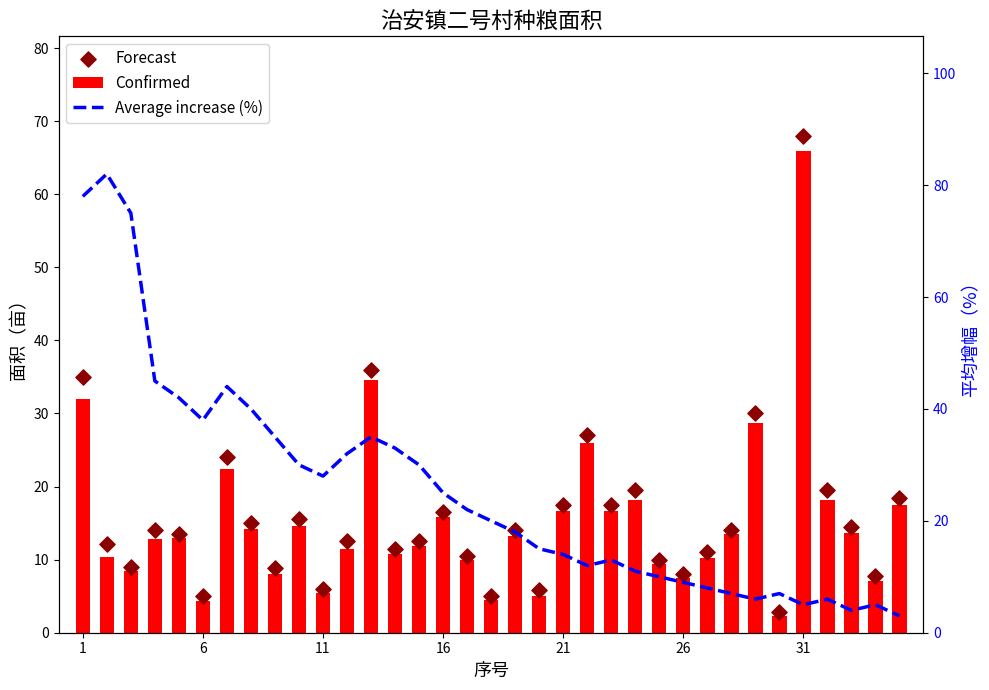

Which series has the largest Y range (max minus min)?

Average increase (%)